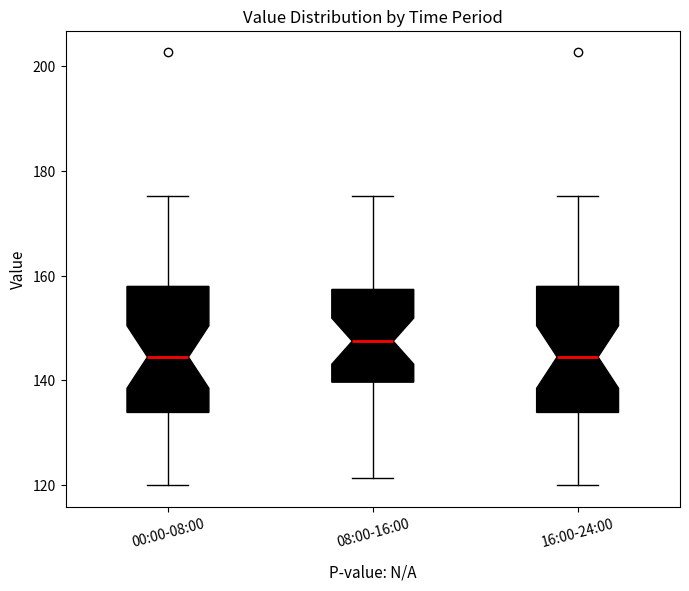

Where does the lower whisker of the box for 08:00-16:00 end on the y-axis? The values are not printed on the chart, so give them approximately, as read against the axis.

122